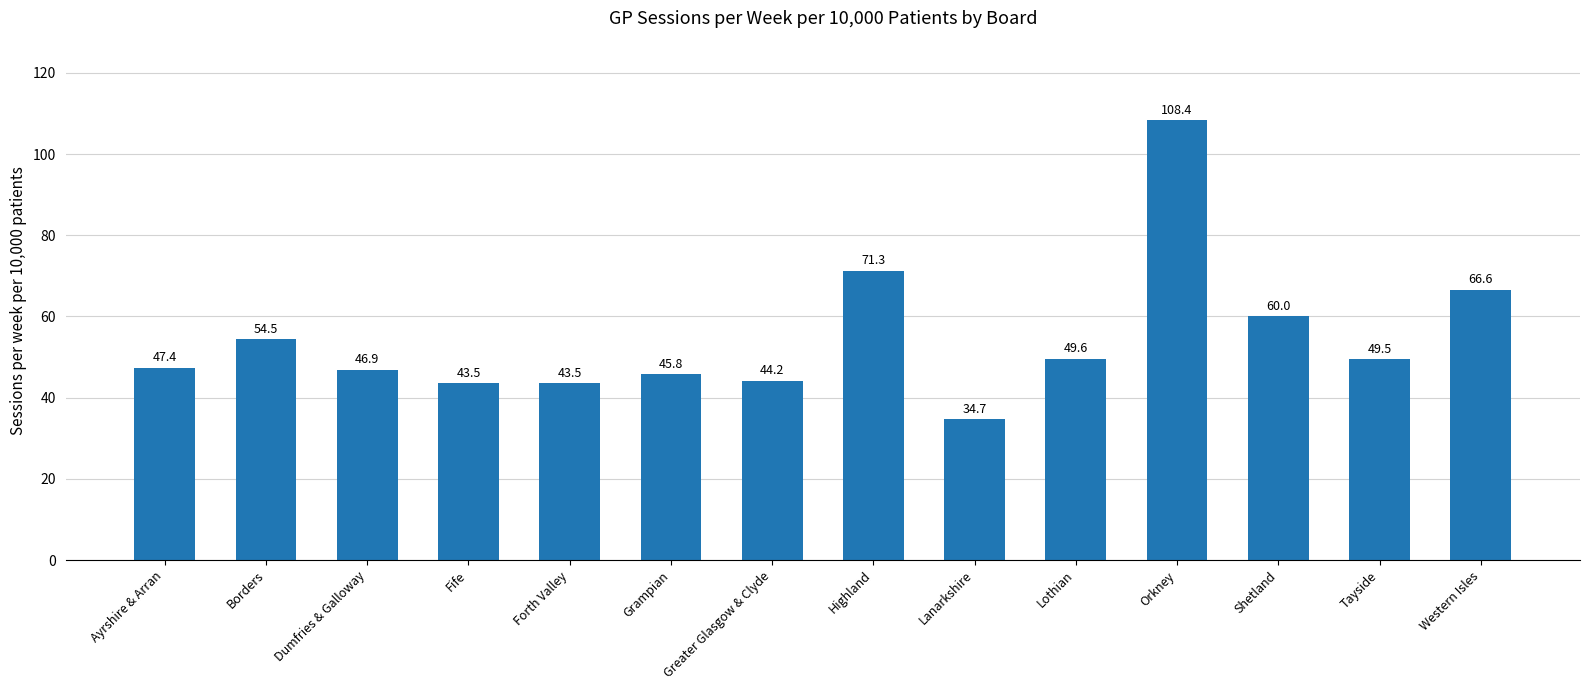

Where is the data nearest to the value 71?

Highland